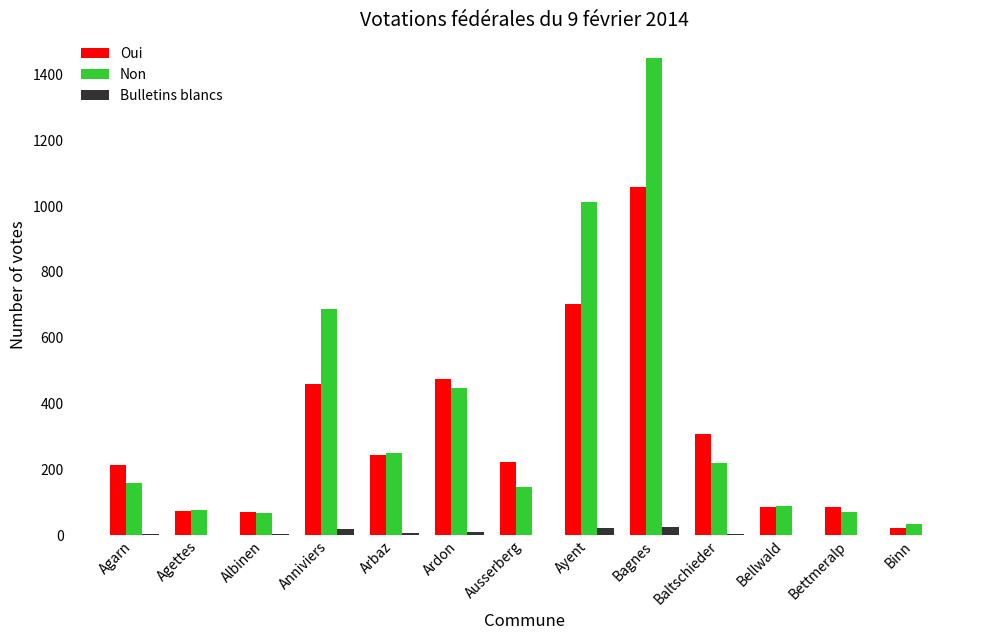

Which series has the widest spread of values?

Non